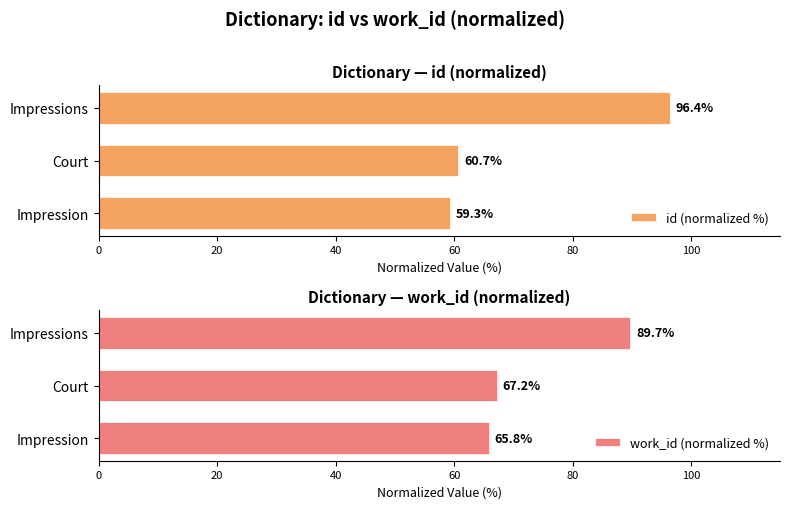

What is the sum of the work_id (normalized %) values at Court and Impressions?

156.8